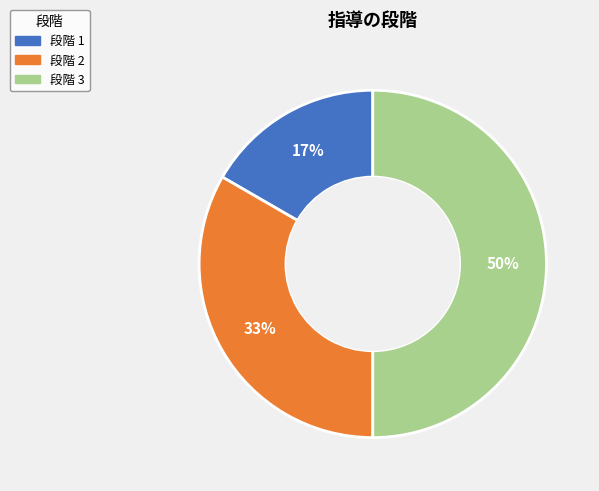

Does 段階 1 account for over 50% of the chart?

No